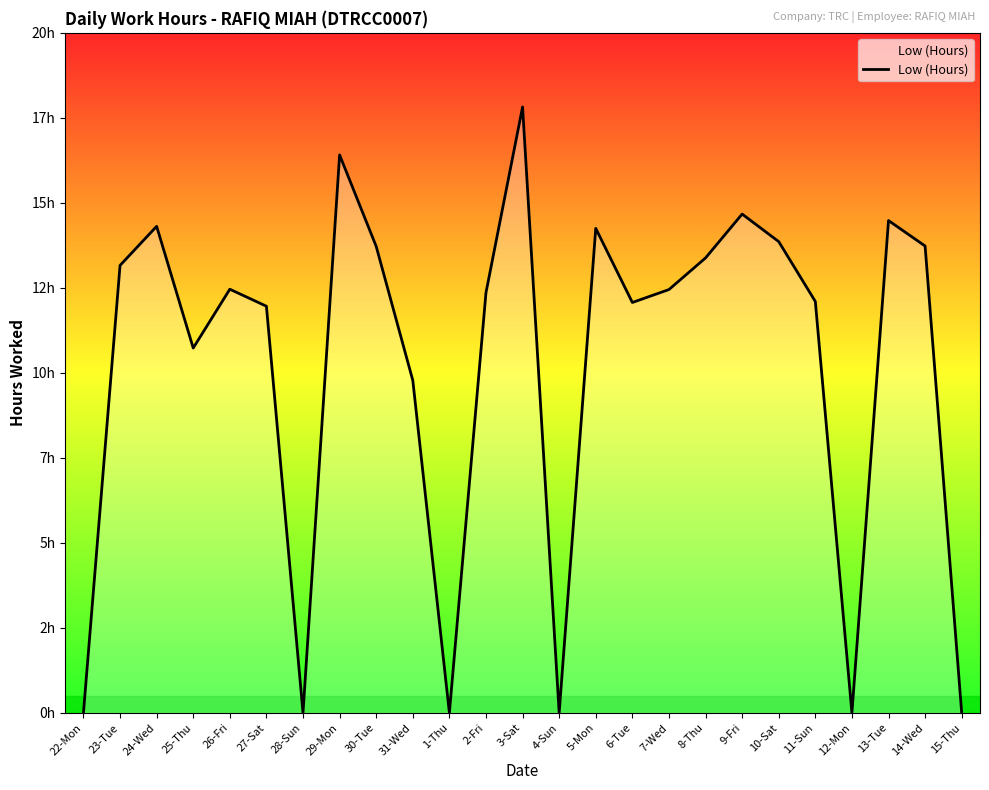

What is the difference between the second highest and minimum values?

16.4